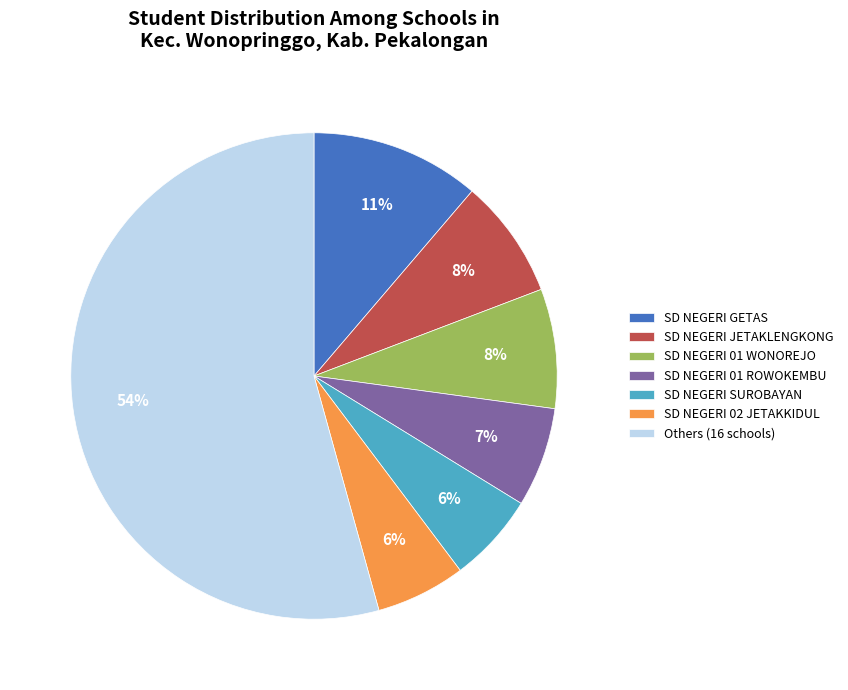

True or false: Others (16 schools) accounts for 54% of the total.

True